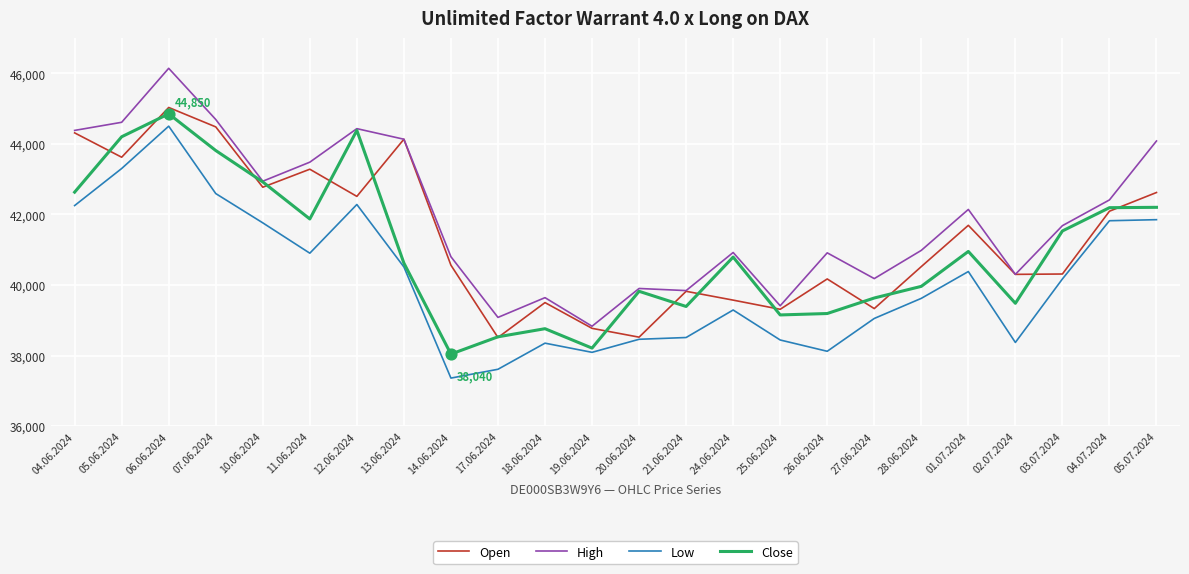

What is the total value across all series at 24.06.2024?

160570